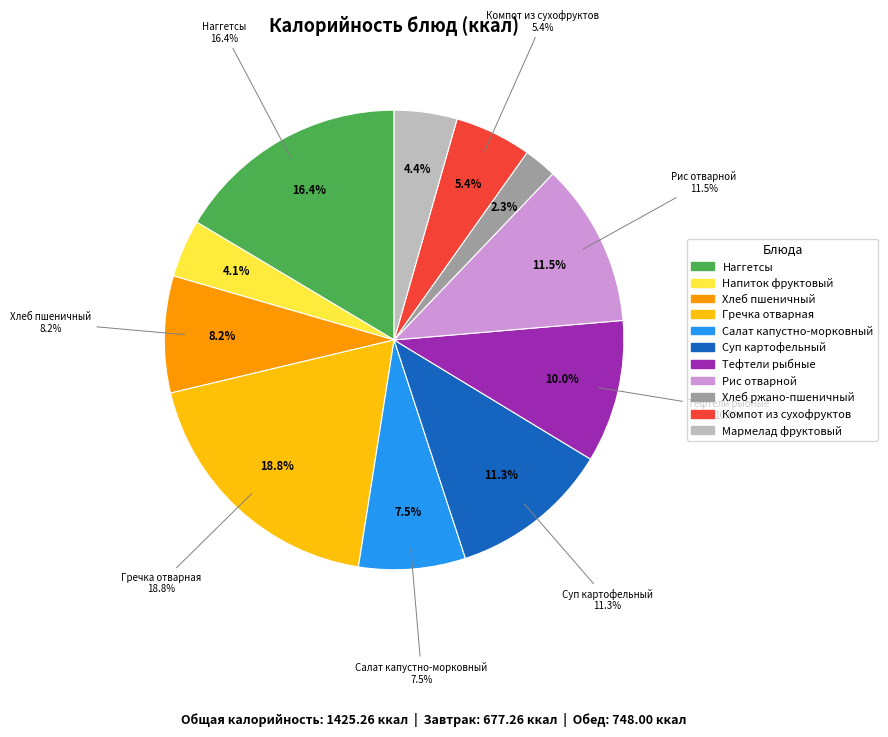

Is it true that Напиток фруктовый (гор.напиток) is 15% of the pie?

False